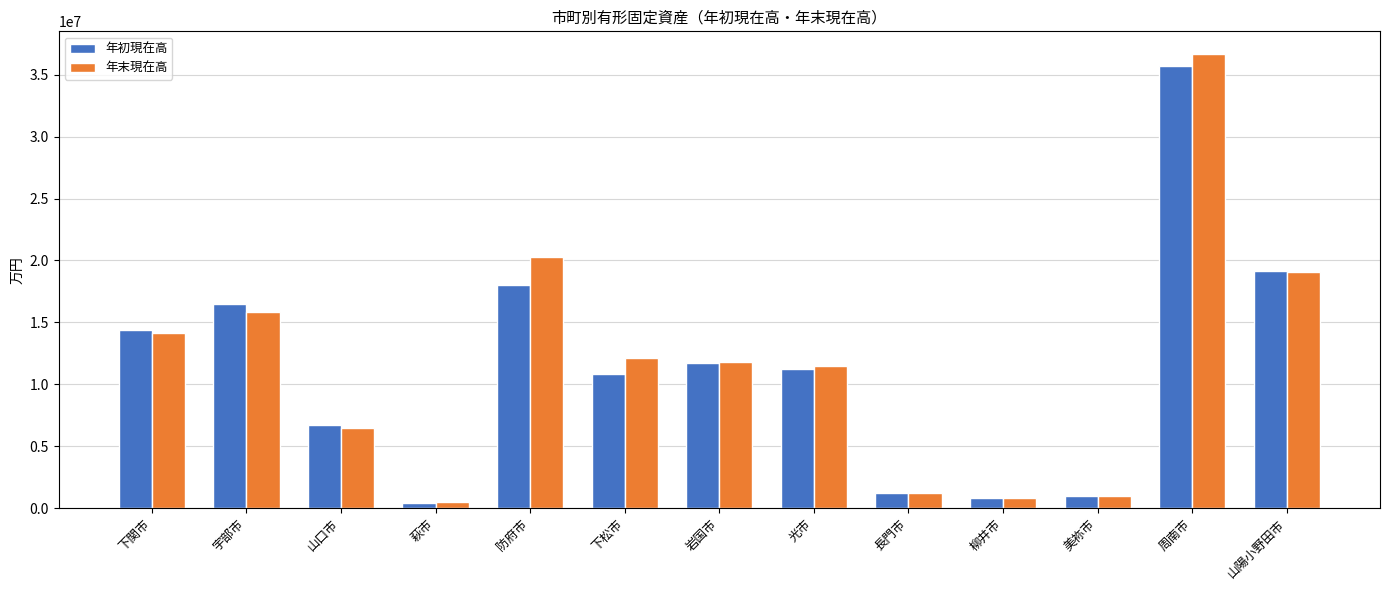

What is the difference between the maximum and minimum values in the 年末現在高 series?

36200590